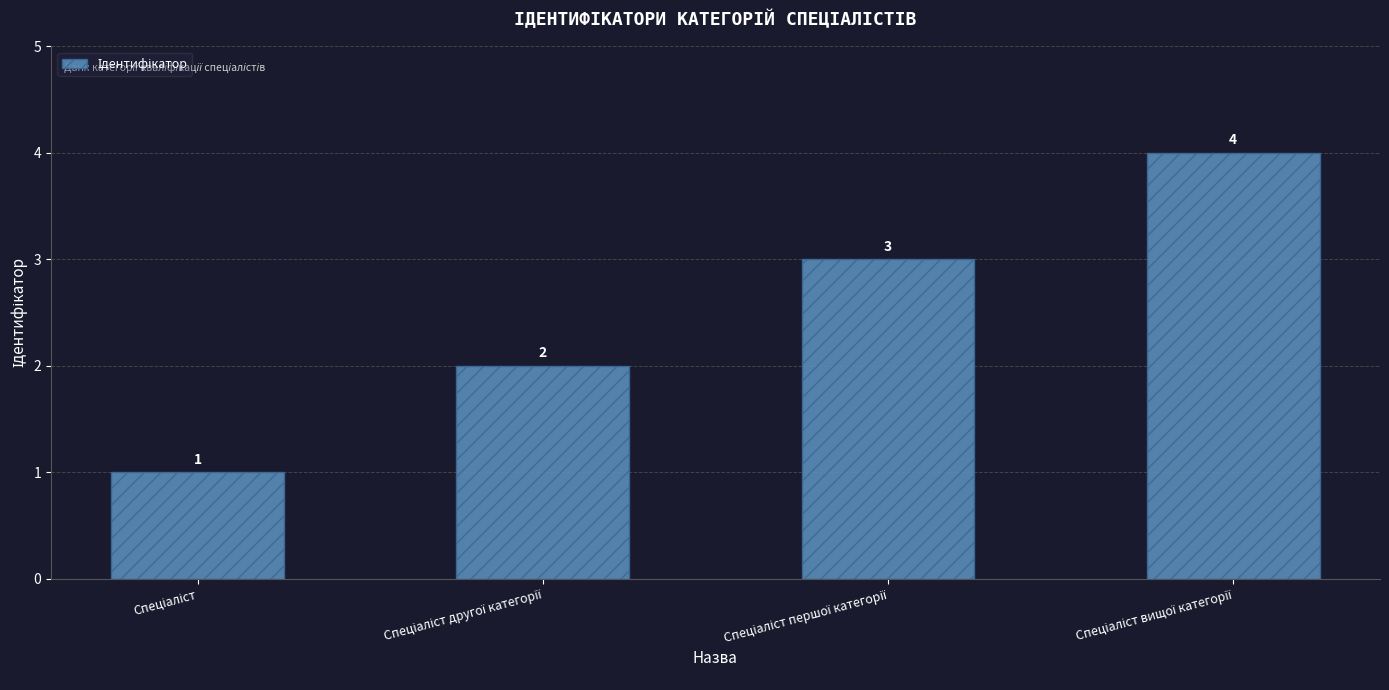

What is the value of the 2nd bar from the left?

2